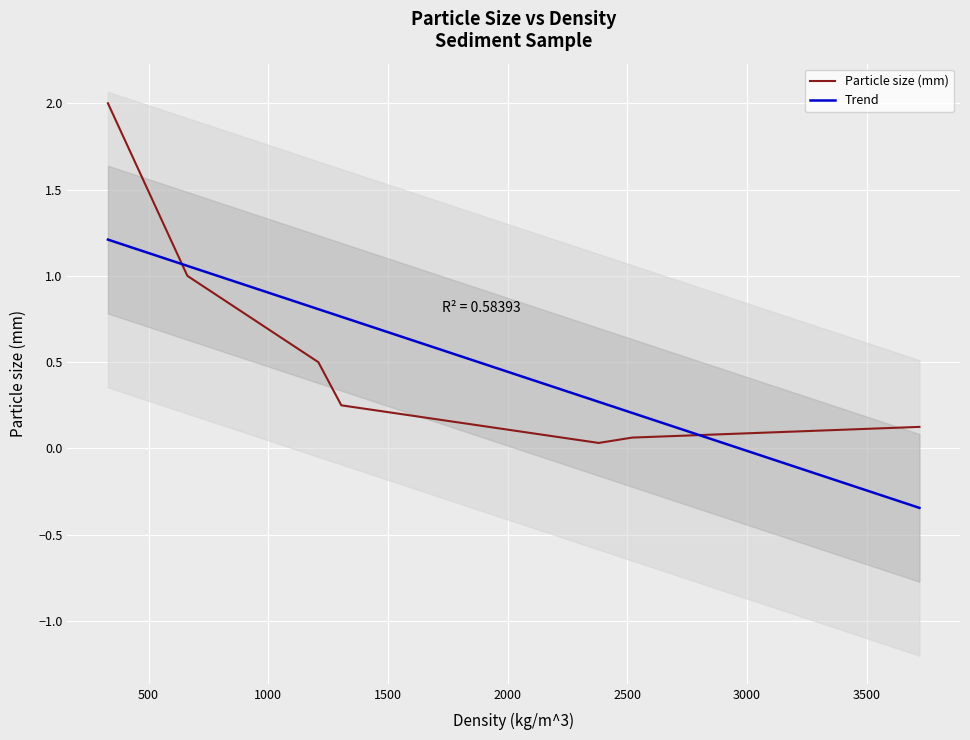

At which label is the value closest to 1?

500